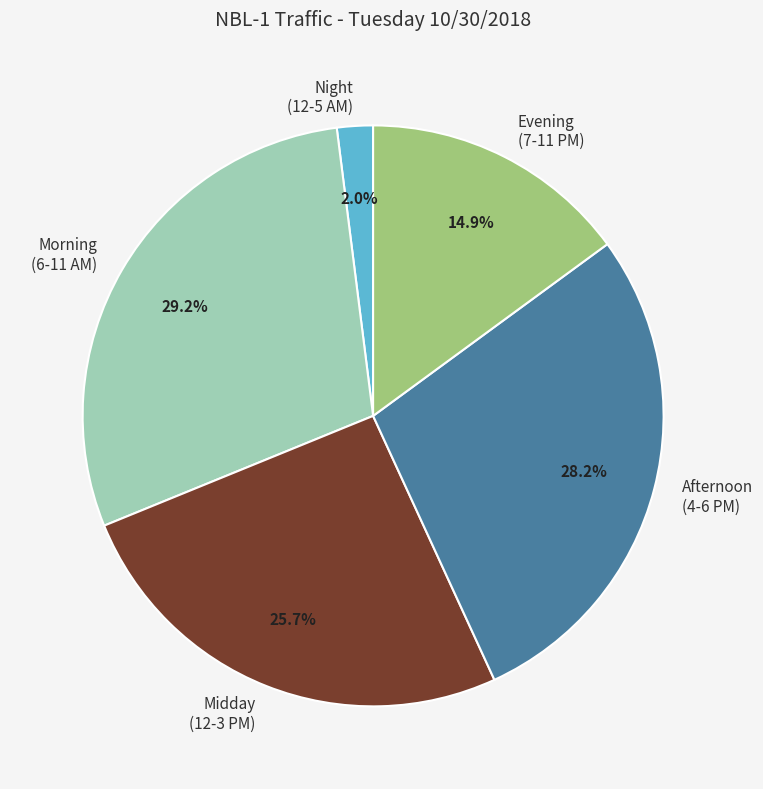

Rank the categories by value from highest to lowest.

Morning (6-11 AM), Afternoon (4-6 PM), Midday (12-3 PM), Evening (7-11 PM), Night (12-5 AM)